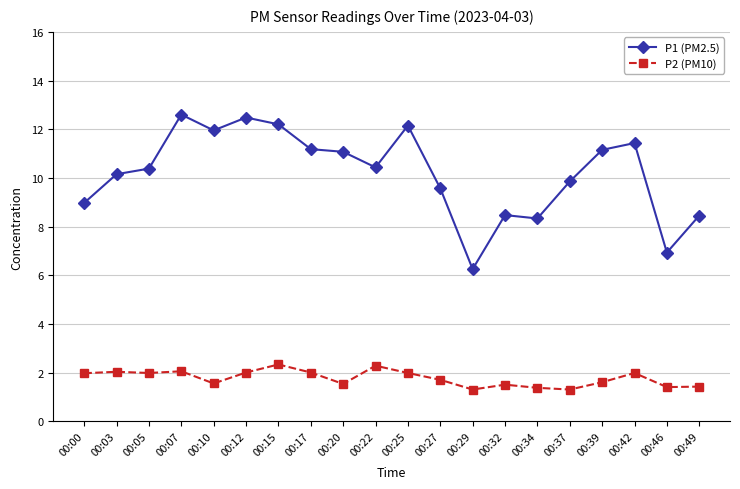

True or false: P2 (PM10) has more than 2 points higher than both neighbors.

True